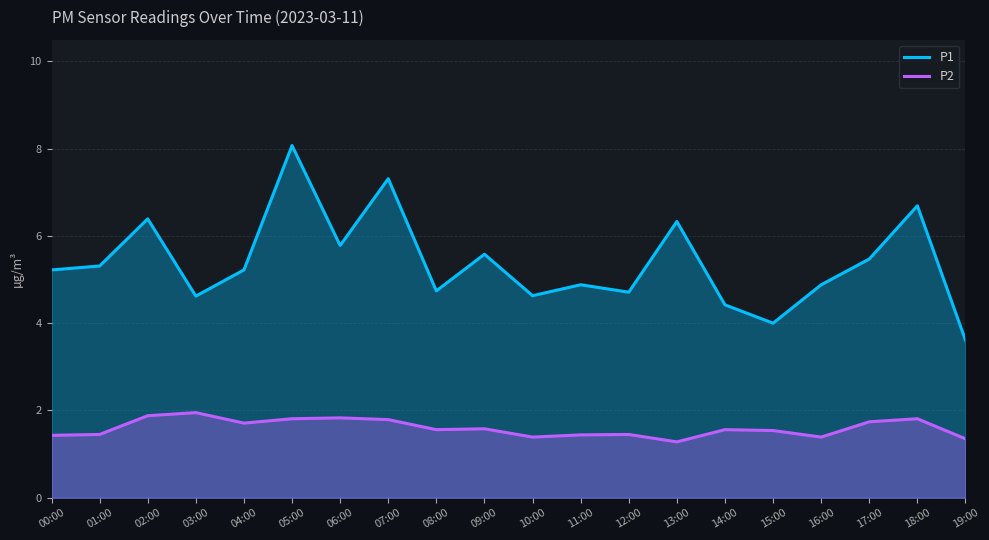

At which category is the sum across all series the highest?

05:00